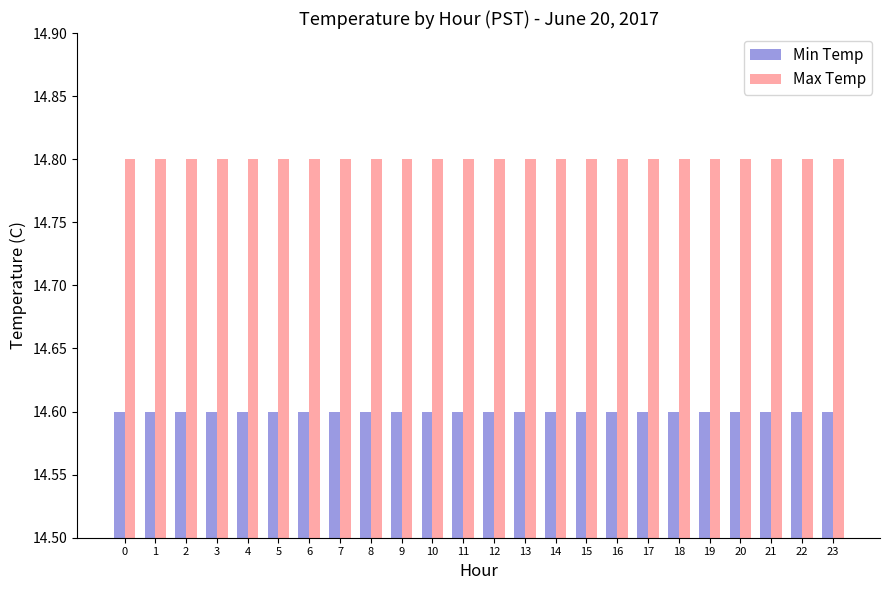

Rank the series at 15 from lowest to highest value.

Min Temp, Max Temp